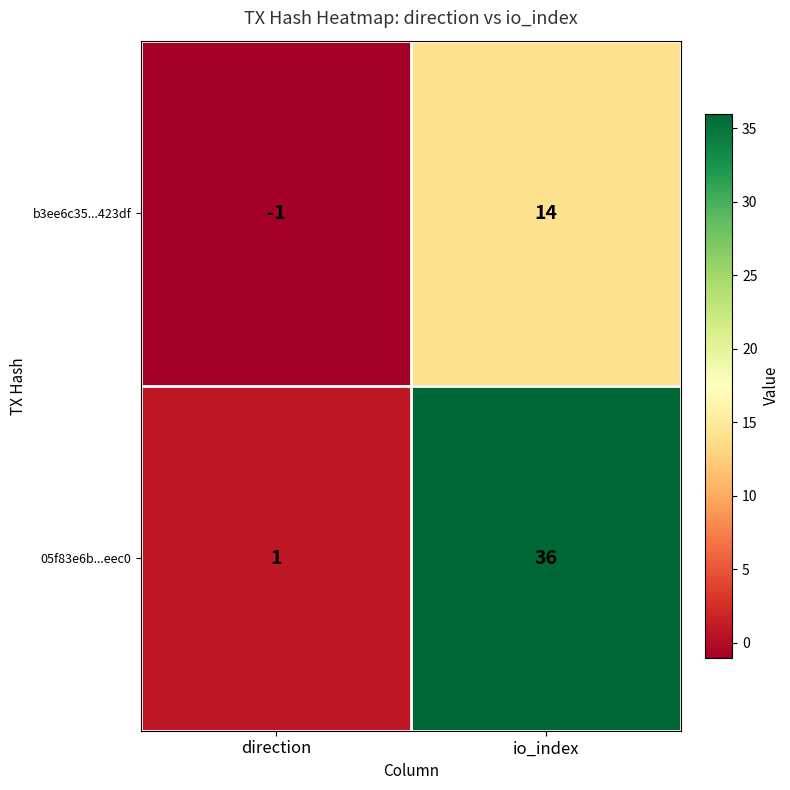

How many series are shown in this chart?

2